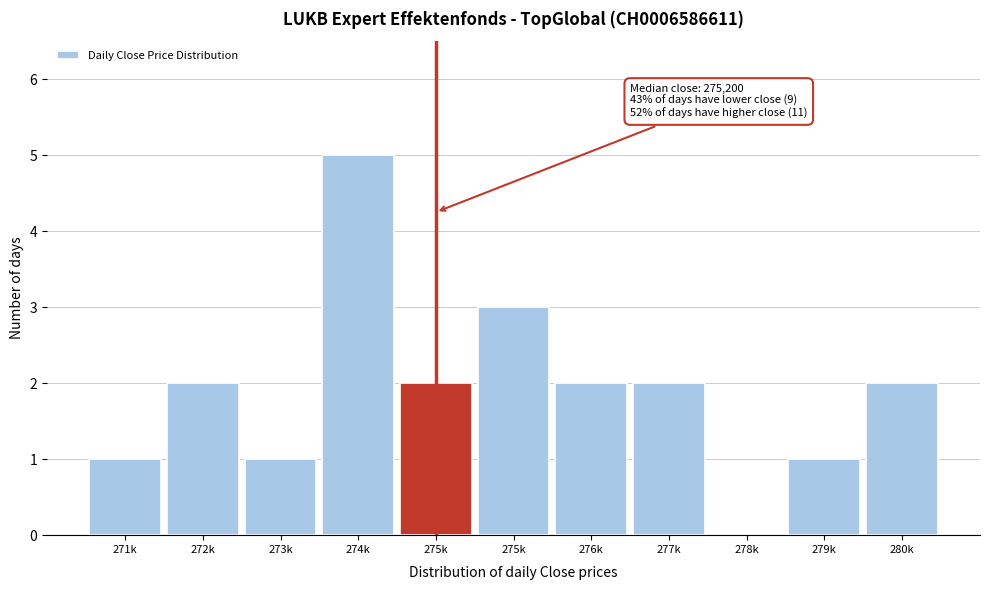

Are the bars horizontal?

No